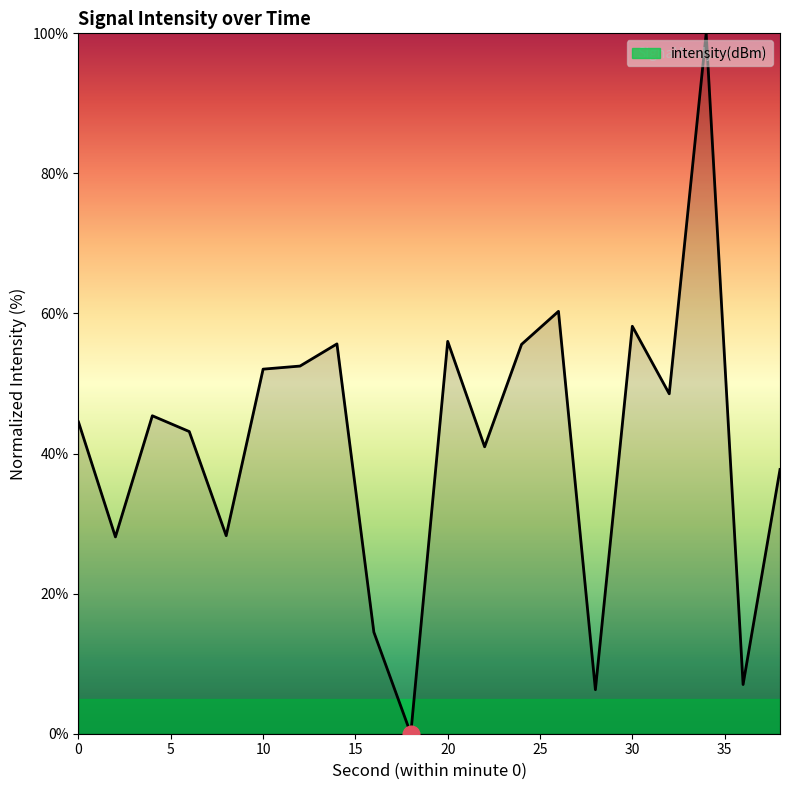

List the labels in order of value, smallest first.

18, 28, 36, 16, 2, 8, 38, 22, 6, 0, 4, 32, 10, 12, 24, 14, 20, 30, 26, 34